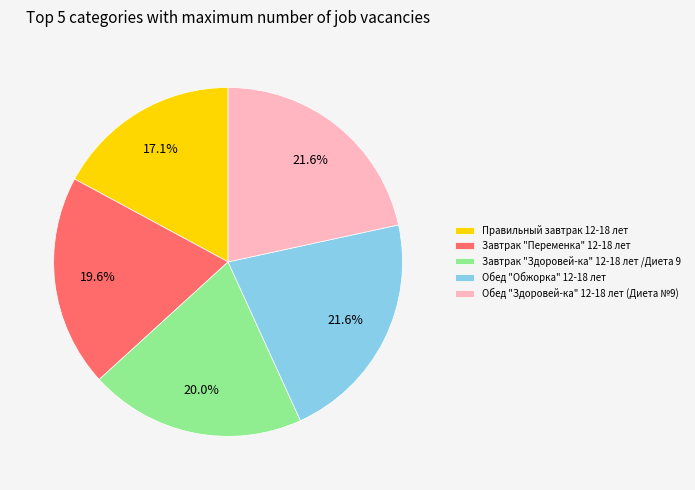

What is the smallest slice in the pie chart?

Правильный завтрак 12-18 лет